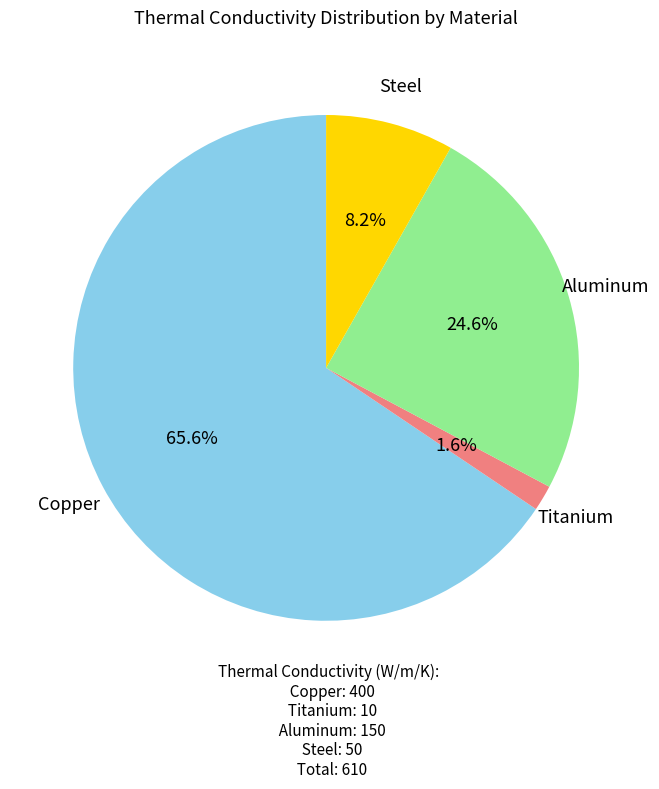

What percentage is the Steel slice, to the nearest percent?

8%